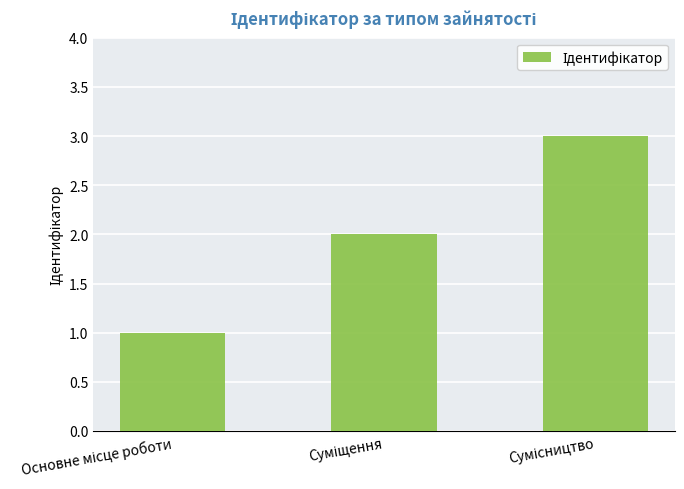

What is the greatest value displayed?

3